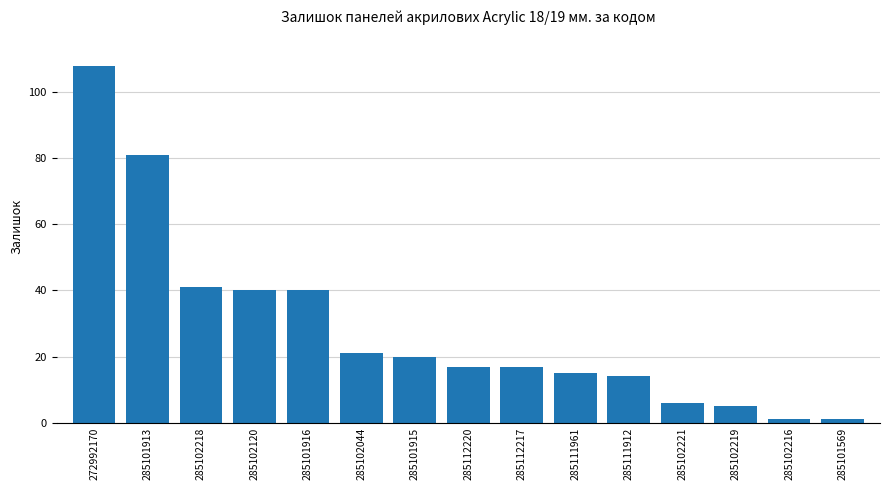

What is the average value?

28